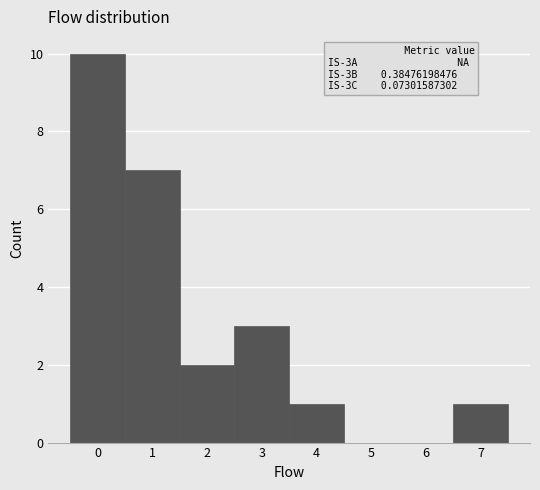

Reading left to right, transcribe all the data shown in this chart.

0=10	1=7	2=2	3=3	4=1	5=0	6=0	7=1